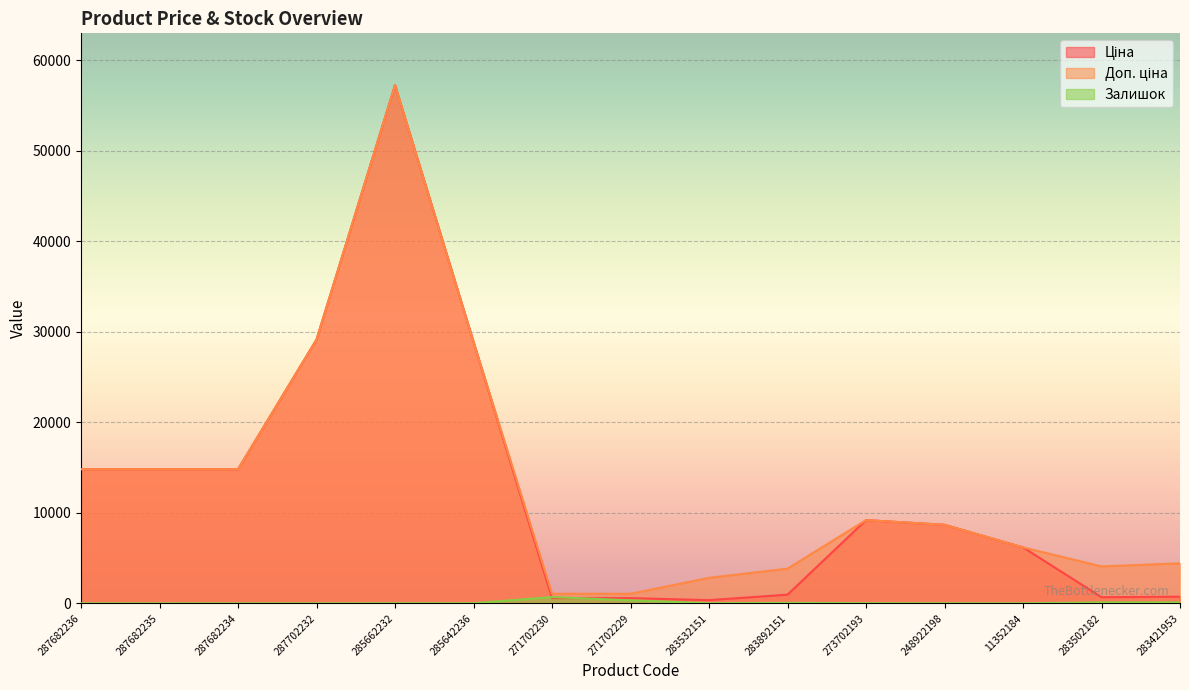

True or false: Ціна and Доп. ціна intersect in this chart.

False